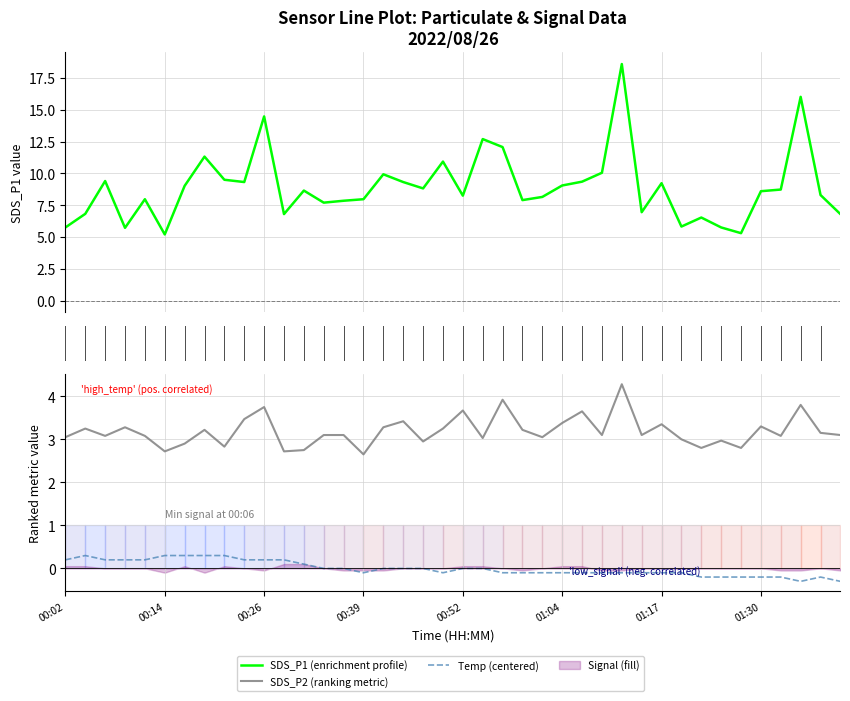

True or false: SDS_P2 (ranking metric) has a value of 3.1 at 38.

True